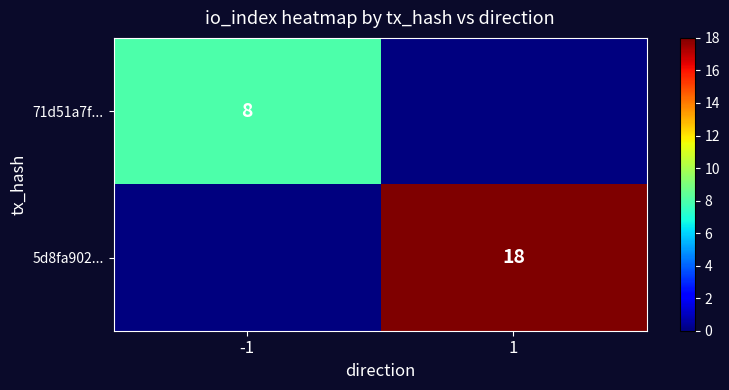

What is the maximum value shown in the chart?

18